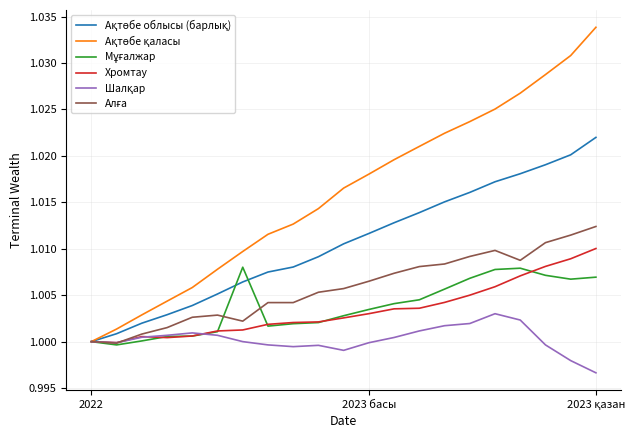

How many lines are shown in the chart?

6